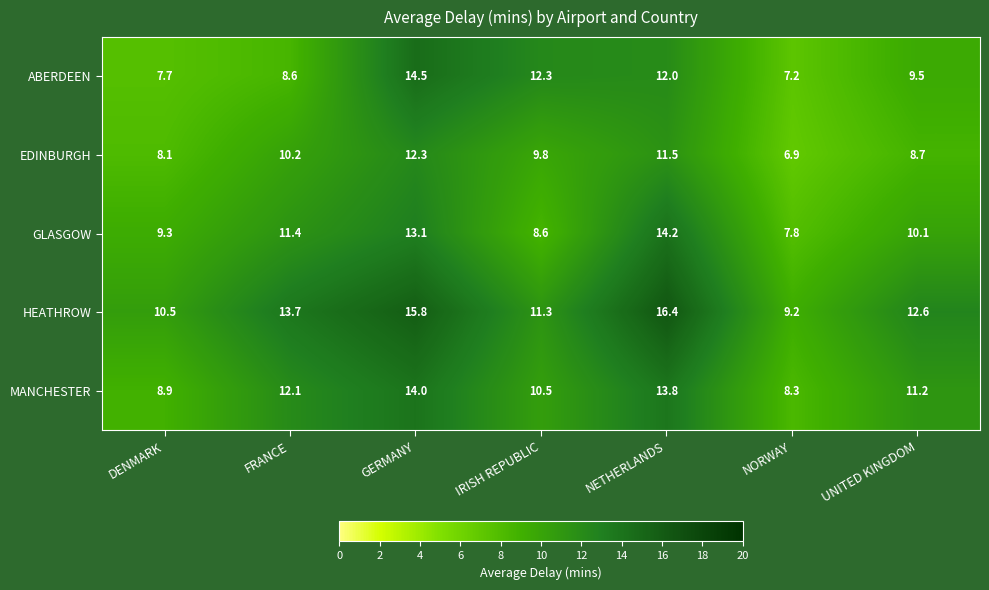

At NETHERLANDS, list the series in order from largest to smallest.

HEATHROW, GLASGOW, MANCHESTER, ABERDEEN, EDINBURGH